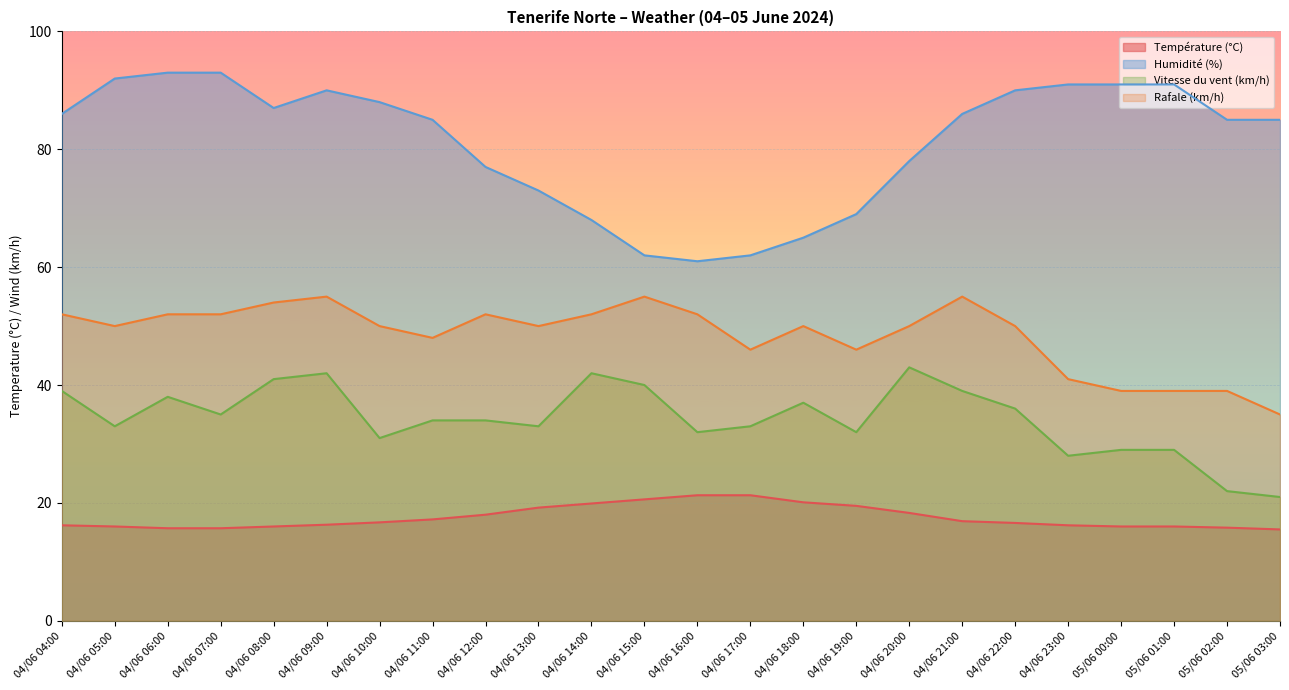

What are all the series names shown in the legend?

Température (°C), Humidité (%), Vitesse du vent (km/h), Rafale (km/h)